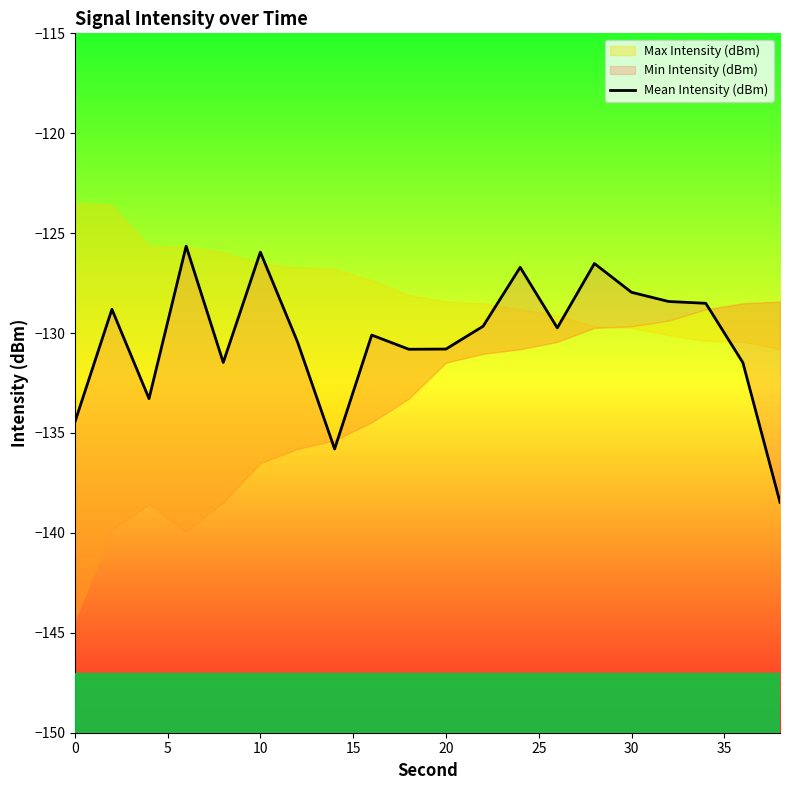

True or false: there are more than 1 points higher than both neighbors.

True